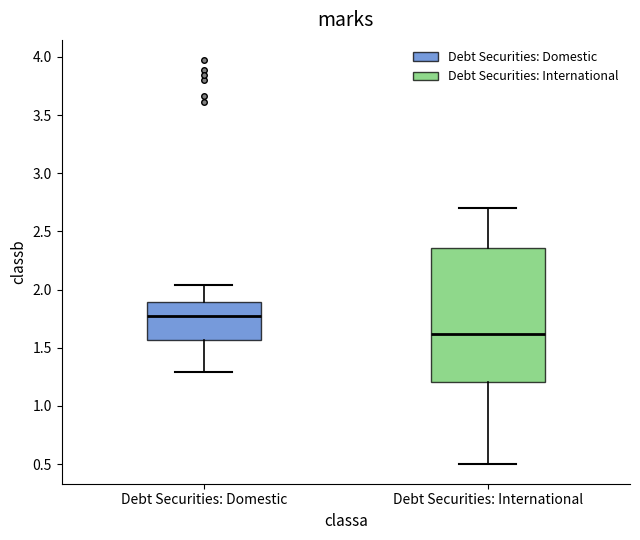

Which box's median line is the highest?

Debt Securities: Domestic